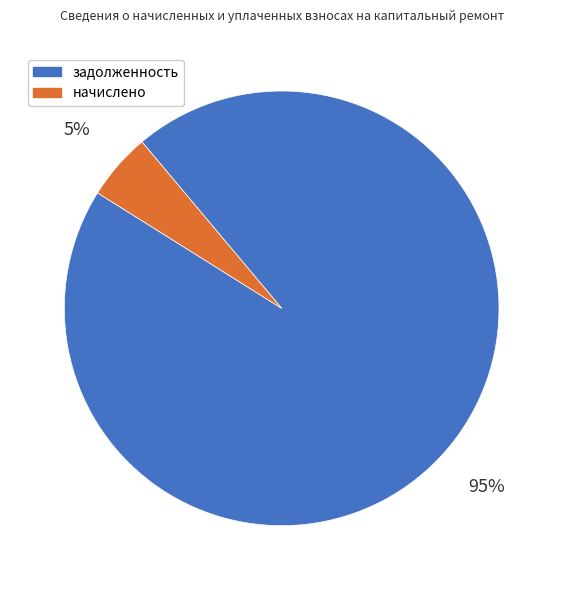

Which category accounts for the majority?

задолженность